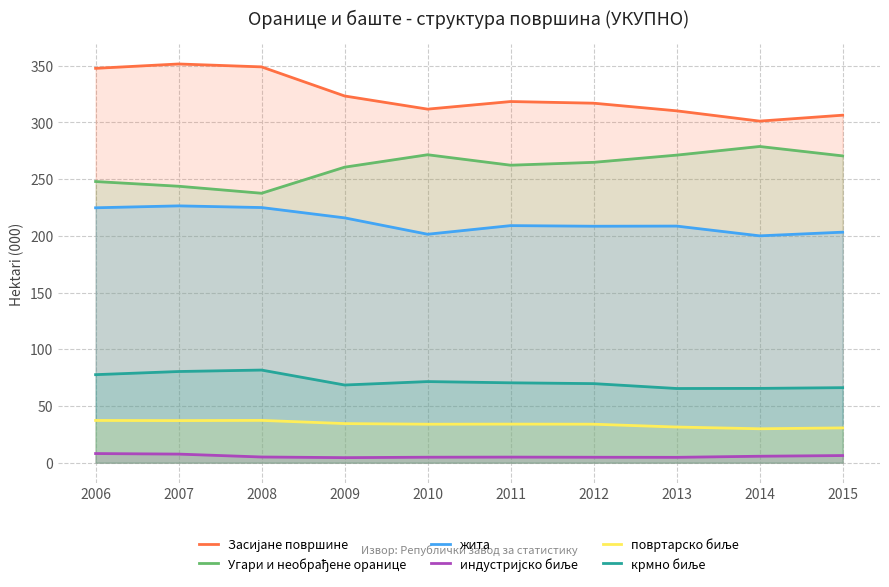

Reading right to left, what are all the values shown in this chart?

Засијане површине: 2015=306.4	2014=301.2	2013=310.3	2012=317.0	2011=318.5	2010=311.8	2009=323.4	2008=349.0	2007=351.6	2006=347.7
Угари и необрађене оранице: 2015=270.5	2014=278.8	2013=271.2	2012=264.9	2011=262.3	2010=271.5	2009=260.6	2008=237.6	2007=243.8	2006=247.9
жита: 2015=203.3	2014=200.0	2013=208.6	2012=208.5	2011=209.1	2010=201.5	2009=215.9	2008=225.0	2007=226.5	2006=224.8
индустријско биље: 2015=6.3	2014=5.7	2013=4.7	2012=4.8	2011=4.9	2010=4.8	2009=4.5	2008=5.0	2007=7.6	2006=8.1
повртарско биље: 2015=30.7	2014=29.9	2013=31.5	2012=33.9	2011=34.0	2010=33.9	2009=34.5	2008=37.3	2007=37.1	2006=37.3
крмно биље: 2015=66.2	2014=65.5	2013=65.4	2012=69.7	2011=70.4	2010=71.5	2009=68.5	2008=81.7	2007=80.4	2006=77.6